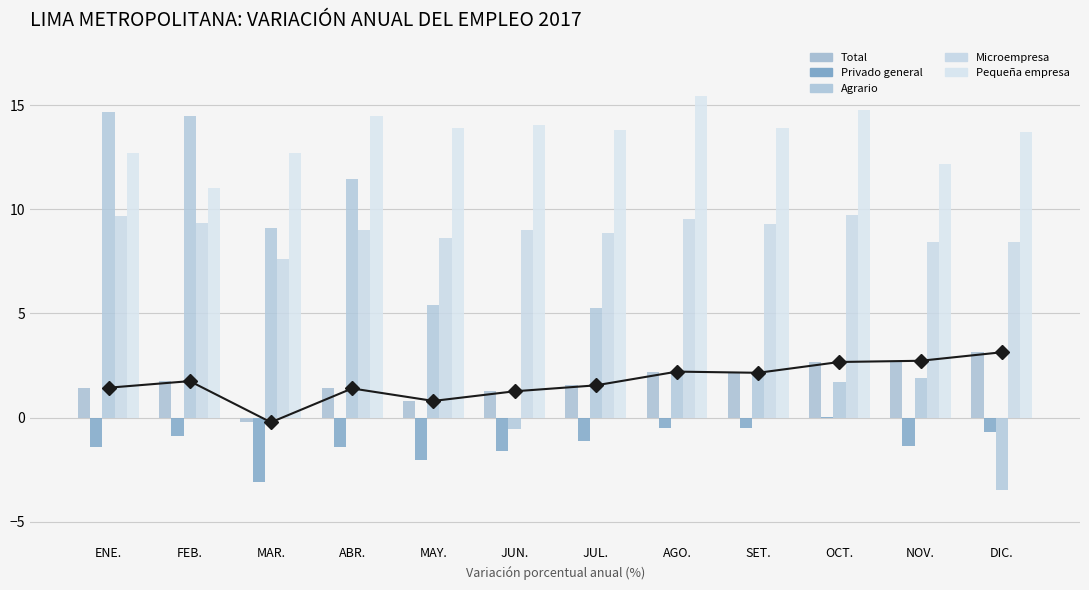

Which series has the largest range (max minus min)?

Agrario